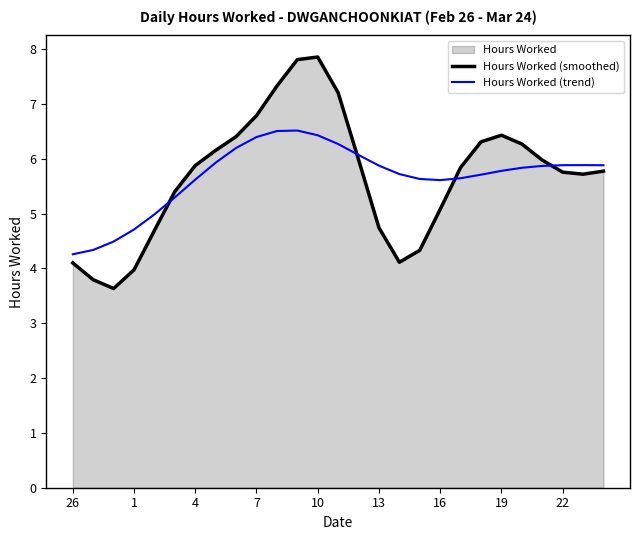

List the series in order of their peak value, highest first.

Hours Worked (smoothed), Hours Worked (trend)